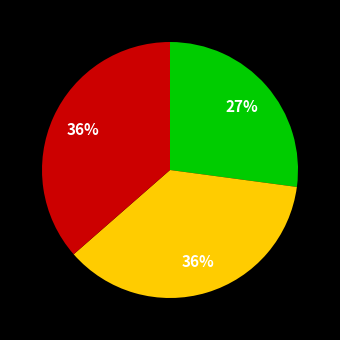

Does any single category account for the majority?

No